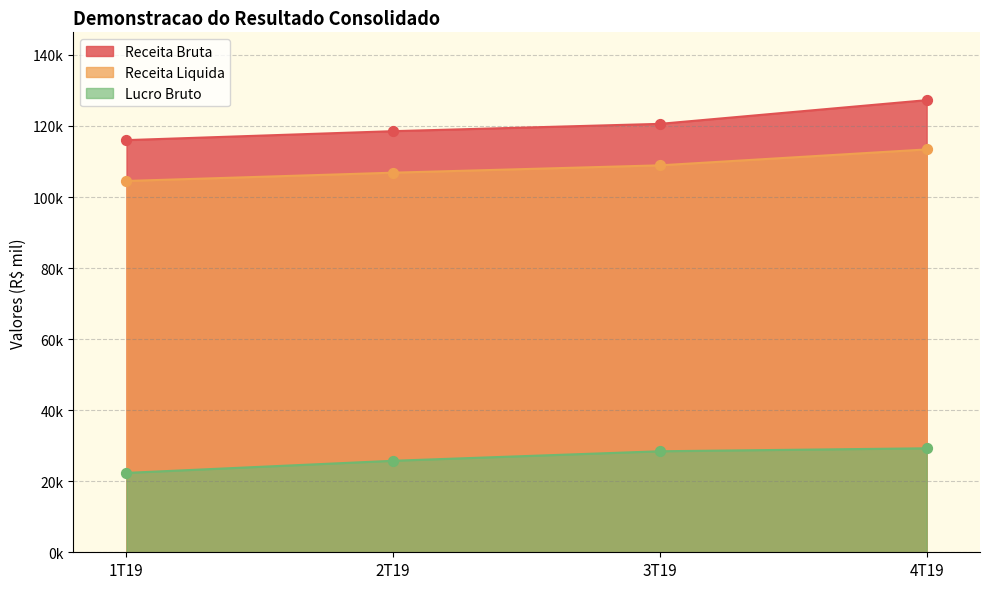

What are all the series names shown in the legend?

Receita Bruta, Receita Liquida, Lucro Bruto